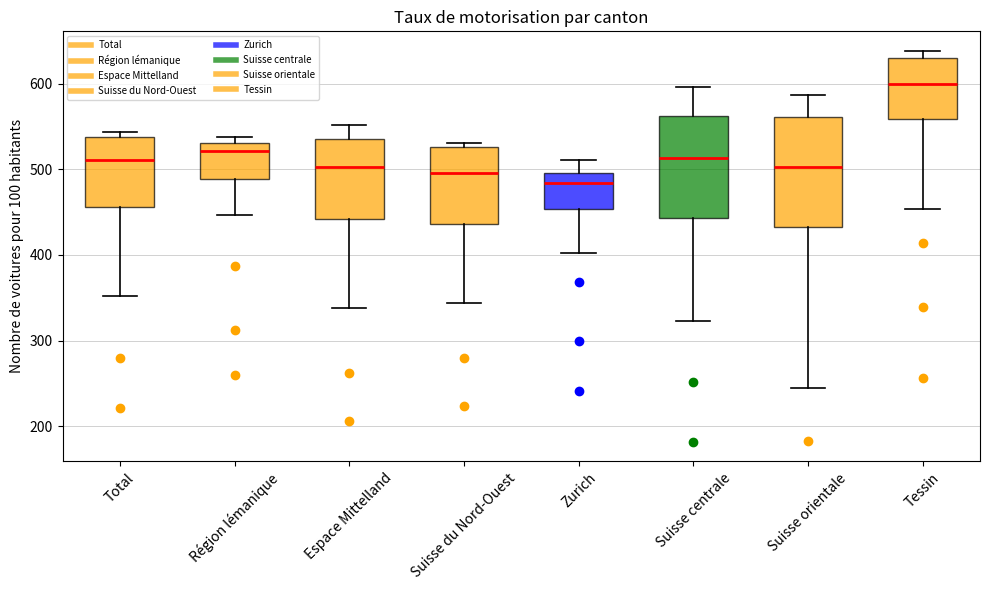

Reading left to right, transcribe this box plot: for each box, give where its median line is, the range the box spans, and where its two whiskers end, as read against the y-axis. The values are not printed on the chart, so give them approximately, as read against the axis.

Total: median 510, box 460 to 540, whiskers 350 to 540 (just above the box's upper edge)
Région lémanique: median 520, box 490 to 530, whiskers 450 to 540
Espace Mittelland: median 500, box 440 to 540, whiskers 340 to 550
Suisse du Nord-Ouest: median 500, box 440 to 530, whiskers 340 to 530 (just above the box's upper edge)
Zurich: median 480, box 450 to 500, whiskers 400 to 510
Suisse centrale: median 510, box 440 to 560, whiskers 320 to 600
Suisse orientale: median 500, box 430 to 560, whiskers 240 to 590
Tessin: median 600, box 560 to 630, whiskers 450 to 640